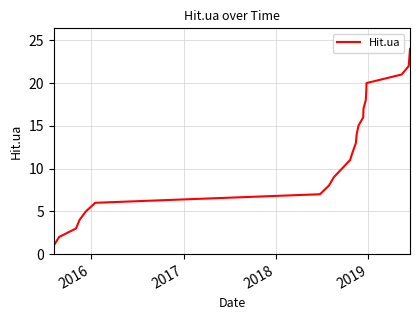

Does the chart have visible grid lines?

Yes